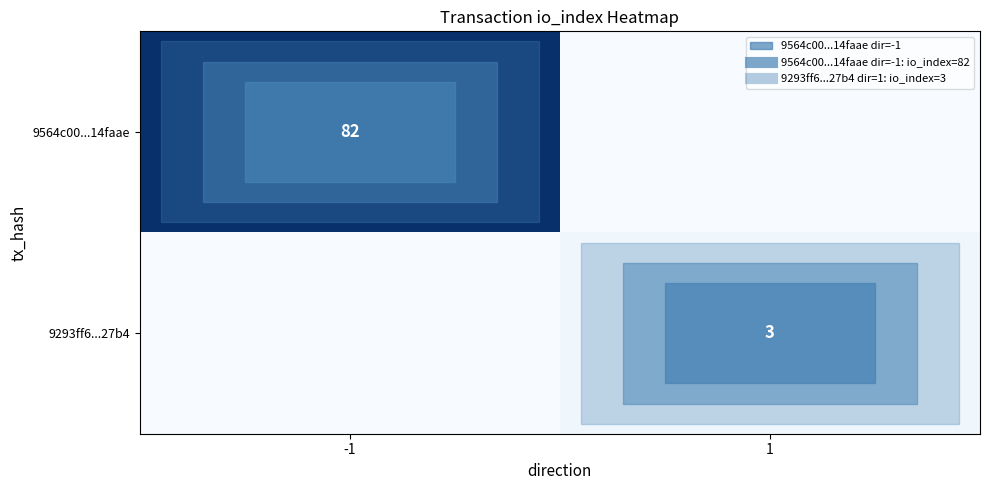

What is the highest value of the 9564c00...14faae series?

82